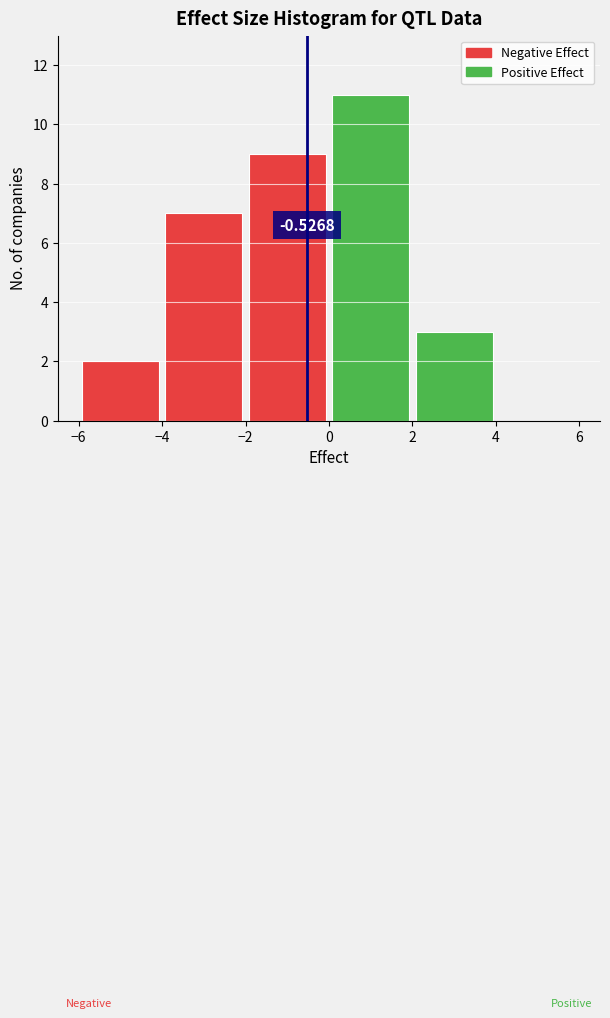

Over which range of the x-axis is the bar tallest?

0 to 2